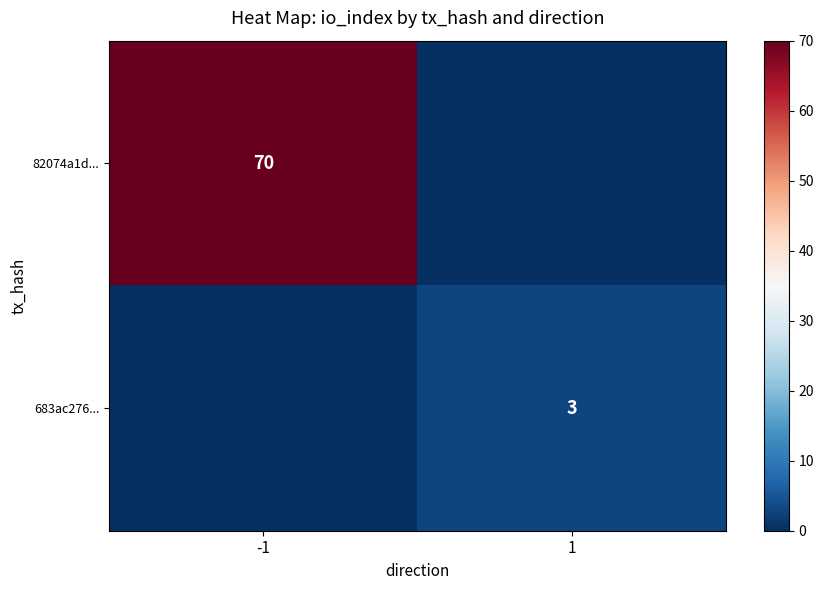

How many categories are shown in the chart?

2